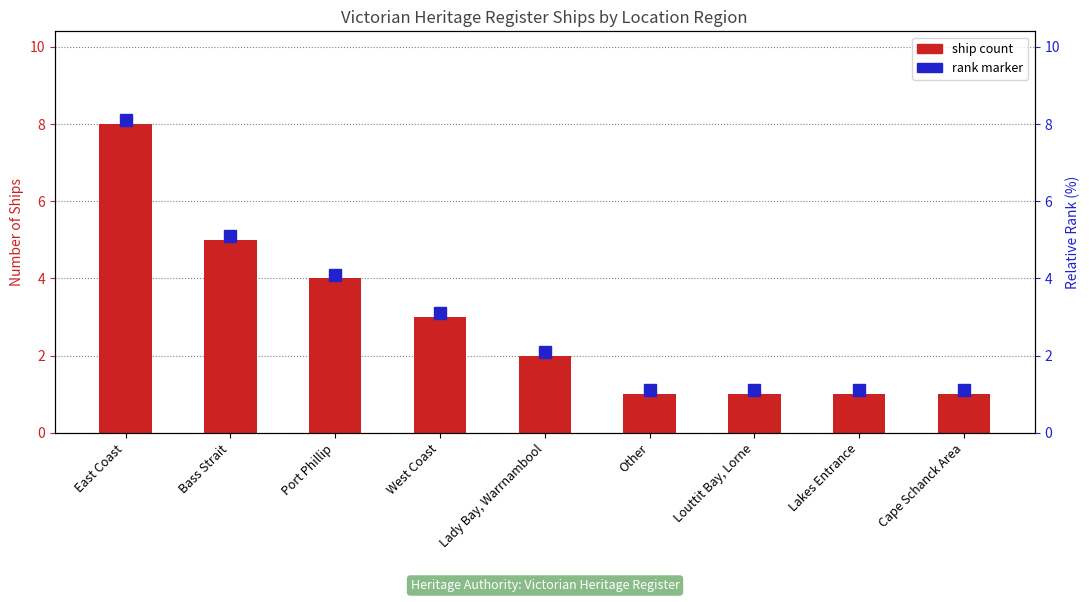

What is the difference between the maximum and second lowest values?

7